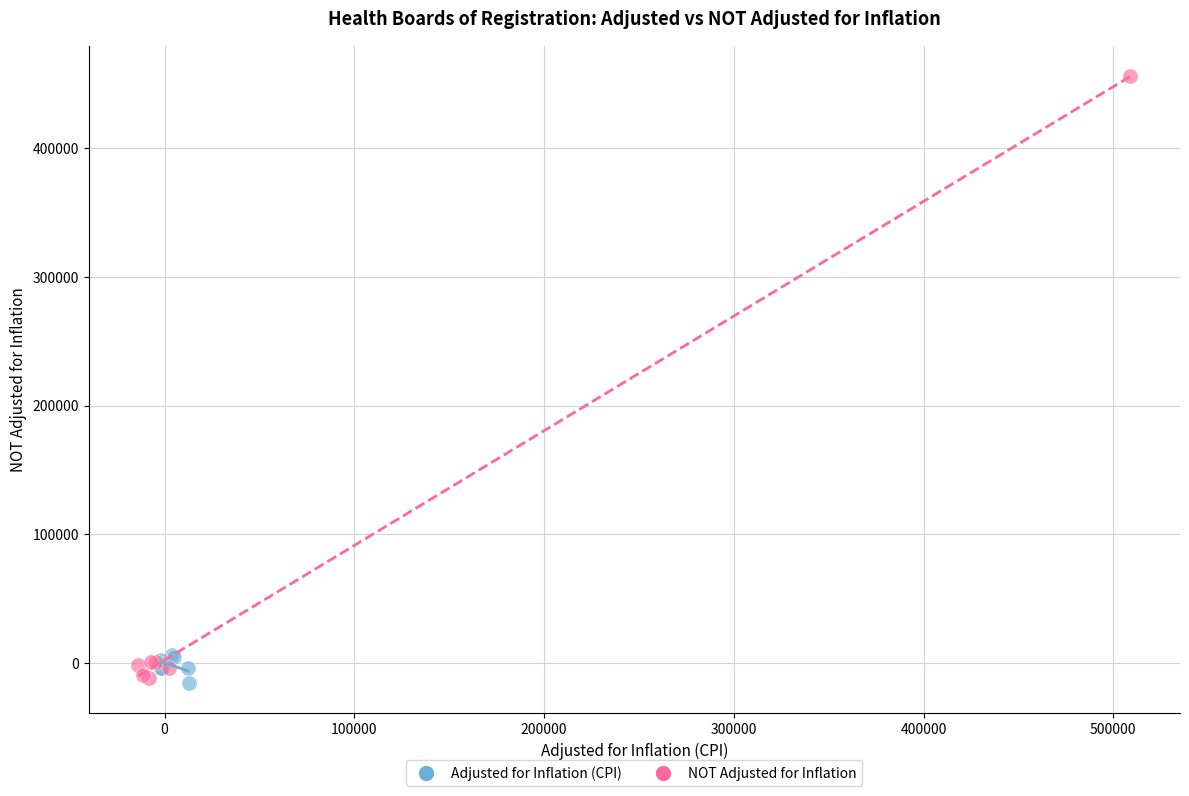

Which series has the widest spread of Y values?

NOT Adjusted for Inflation